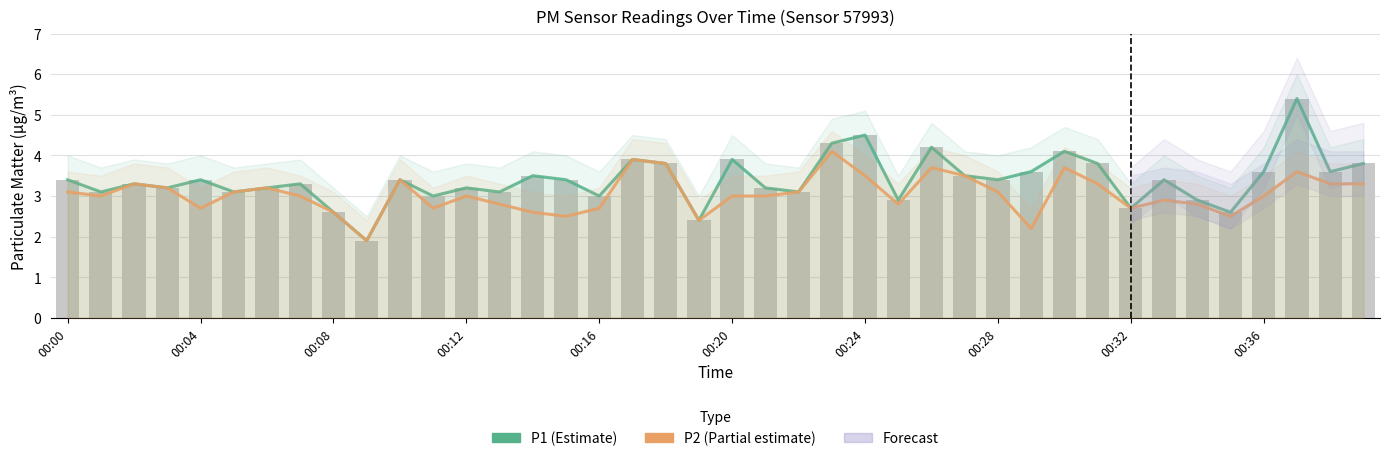

What is the total value across all series at 10?

6.8